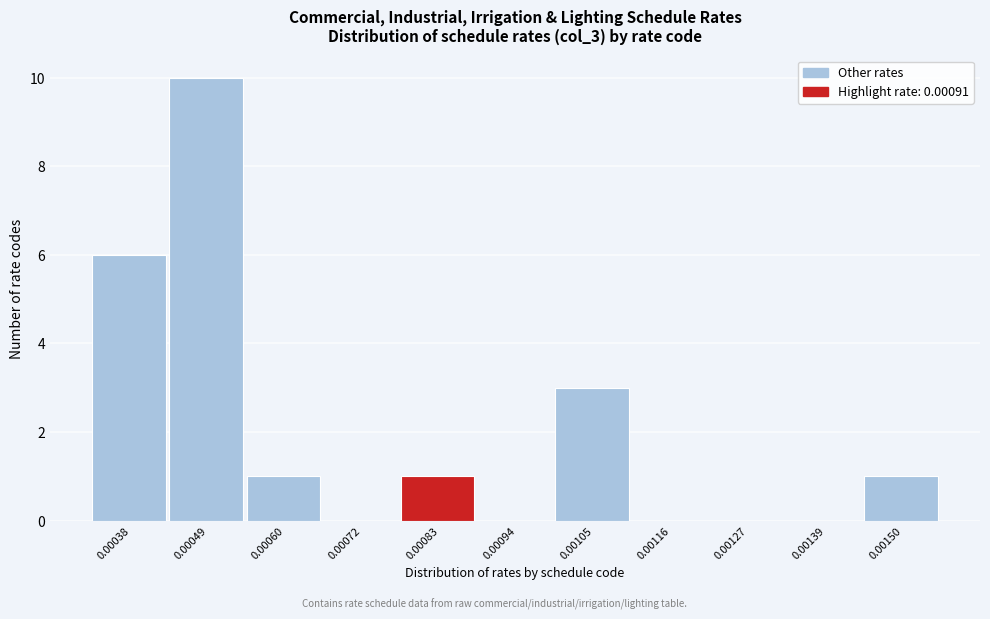

Reading left to right, transcribe all the data shown in this chart.

0.00038=6	0.00049=10	0.00060=1	0.00072=0	0.00083=1	0.00094=0	0.00105=3	0.00116=0	0.00127=0	0.00139=0	0.00150=1